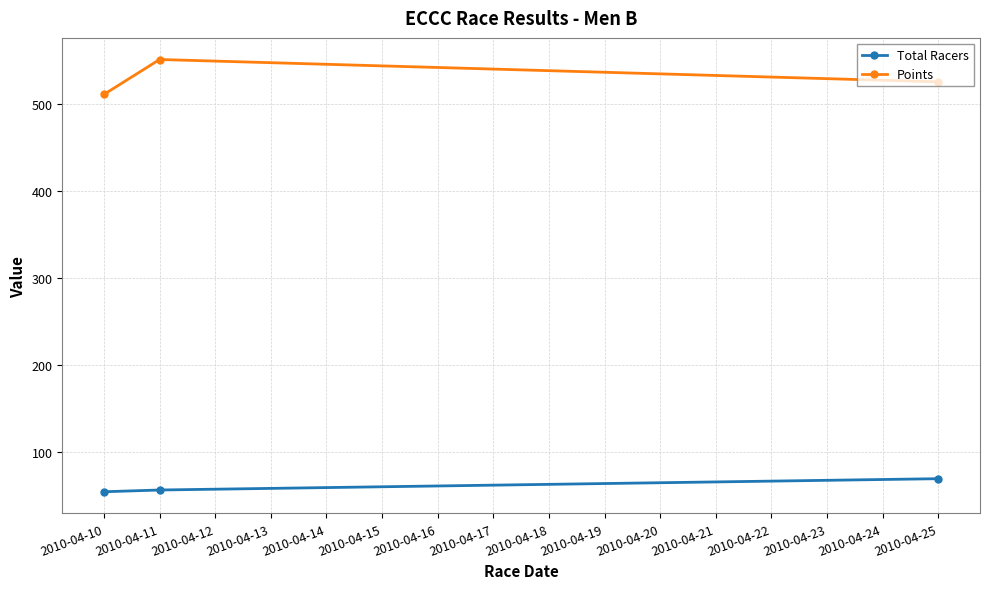

What is the difference between the maximum and second lowest values in the Total Racers series?

13.0